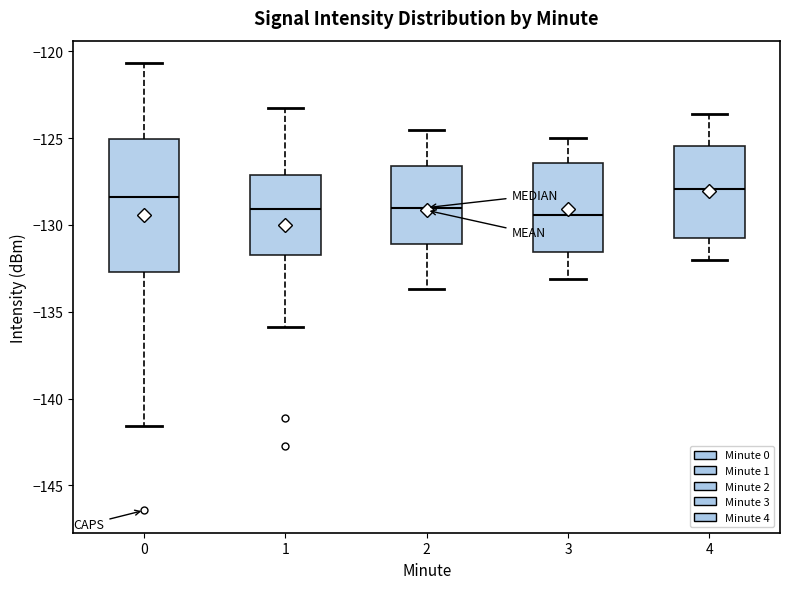

Where is the upper edge of the box at x = 1 on the y-axis? The values are not printed on the chart, so give them approximately, as read against the axis.

-127.0